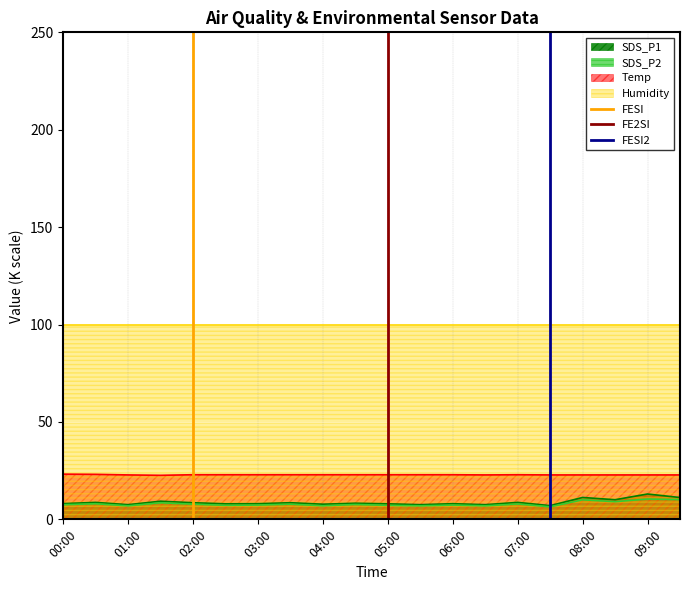

What is the difference between the maximum and minimum values in the FE2SI series?

1